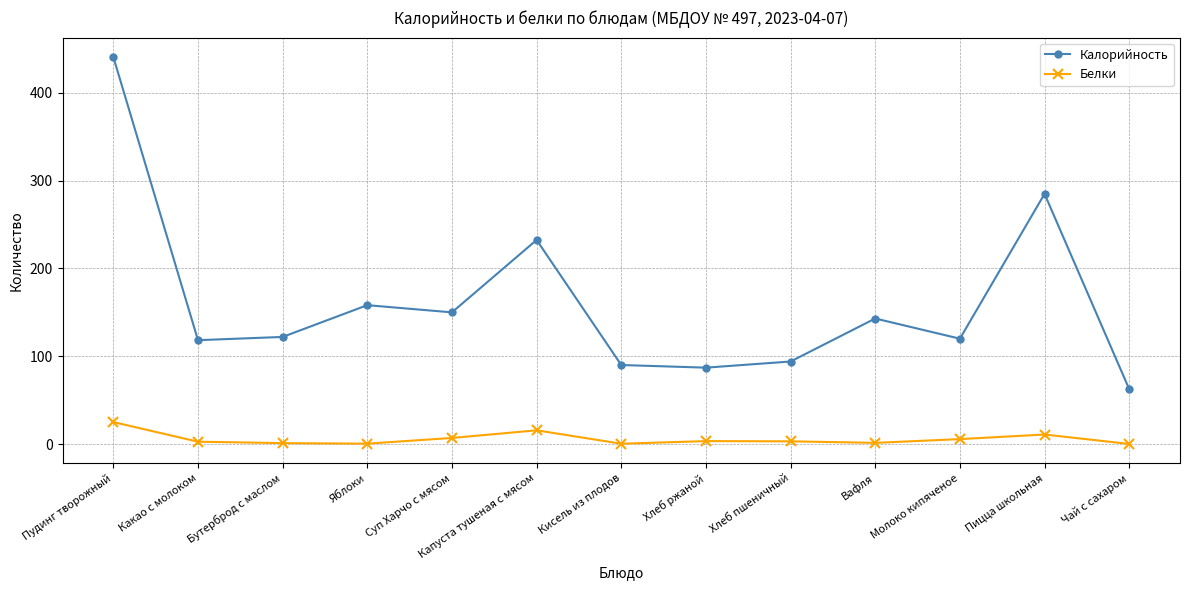

True or false: Калорийность and Белки intersect in this chart.

False